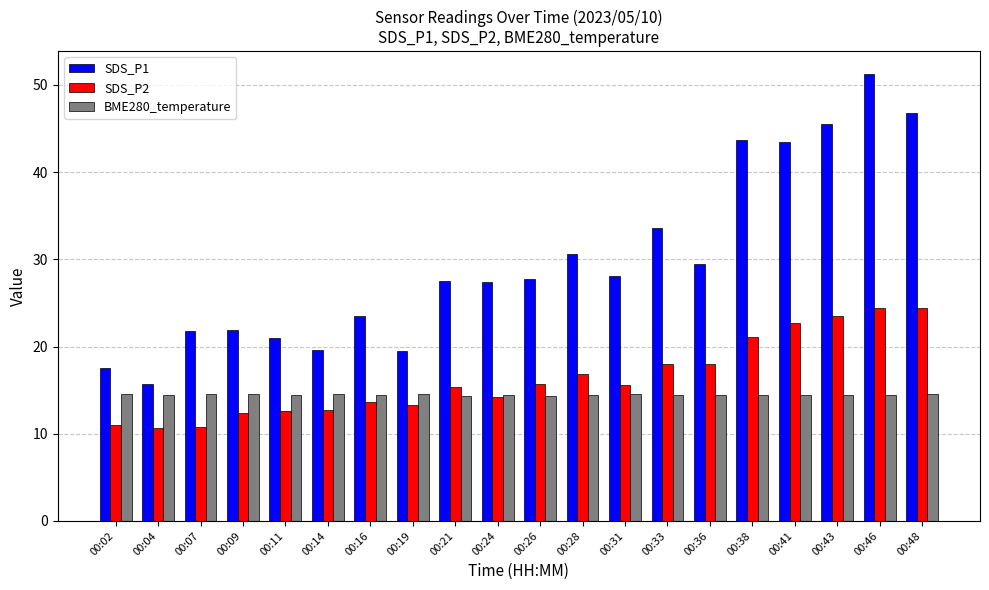

True or false: SDS_P2 has a value of 23.5 at 00:43.

True